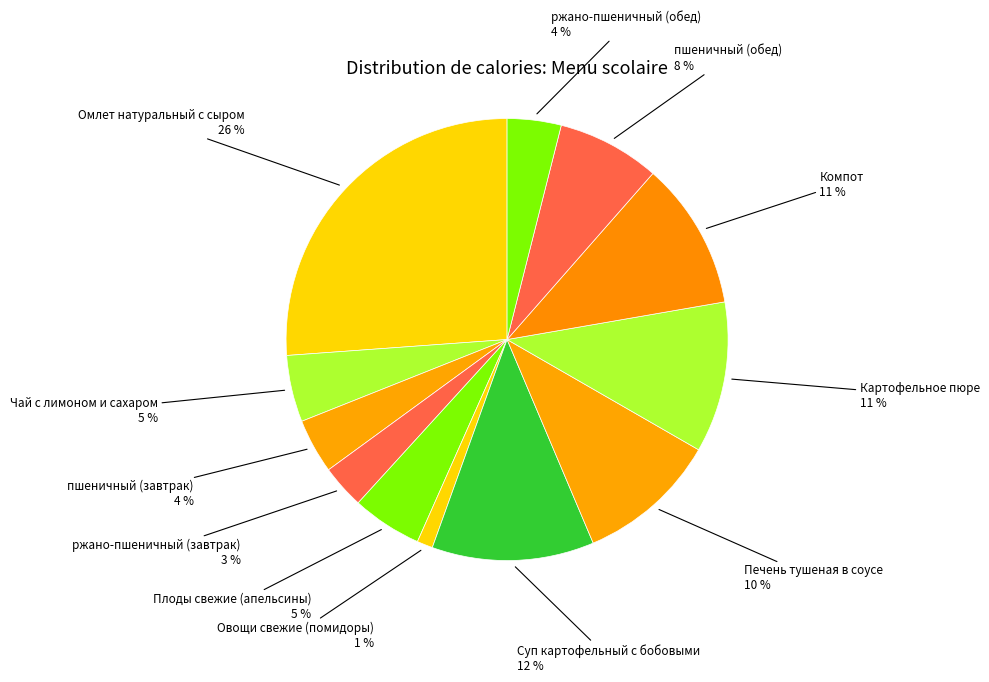

What is the ratio of the value at Компот to the value at Суп картофельный с бобовыми?

0.9